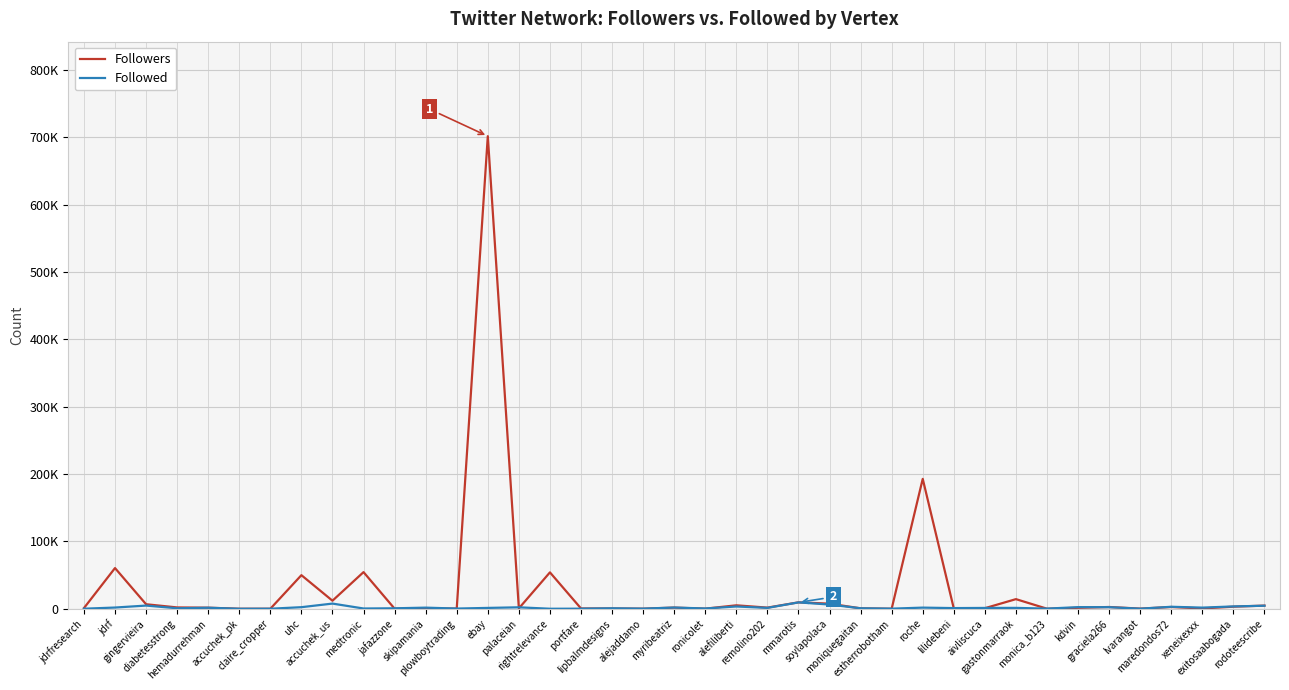

Read the Followed value at aivliscuca.

1223